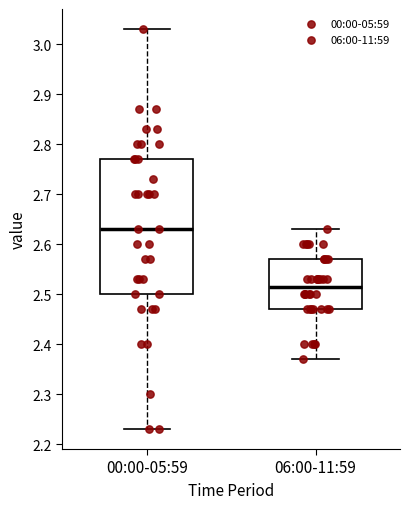

Where is the lower edge of the box for 06:00-11:59 on the y-axis? The values are not printed on the chart, so give them approximately, as read against the axis.

2.47